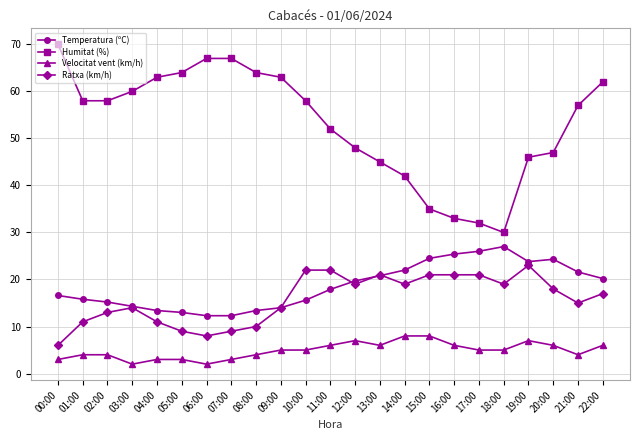

Which category has the highest value across all series?

00:00